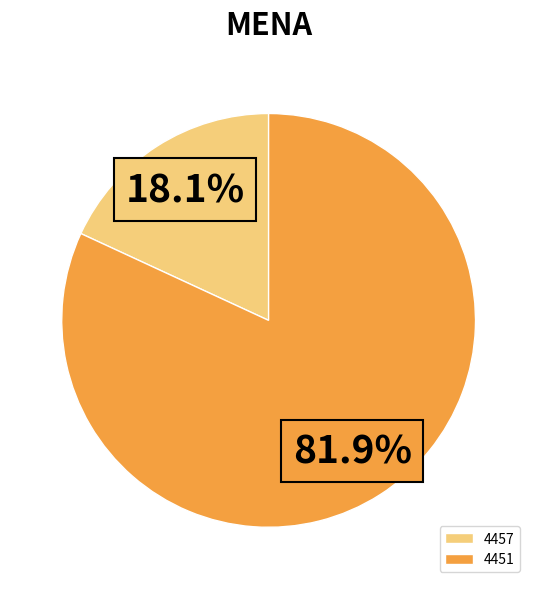

True or false: 4457 accounts for 18% of the total.

True